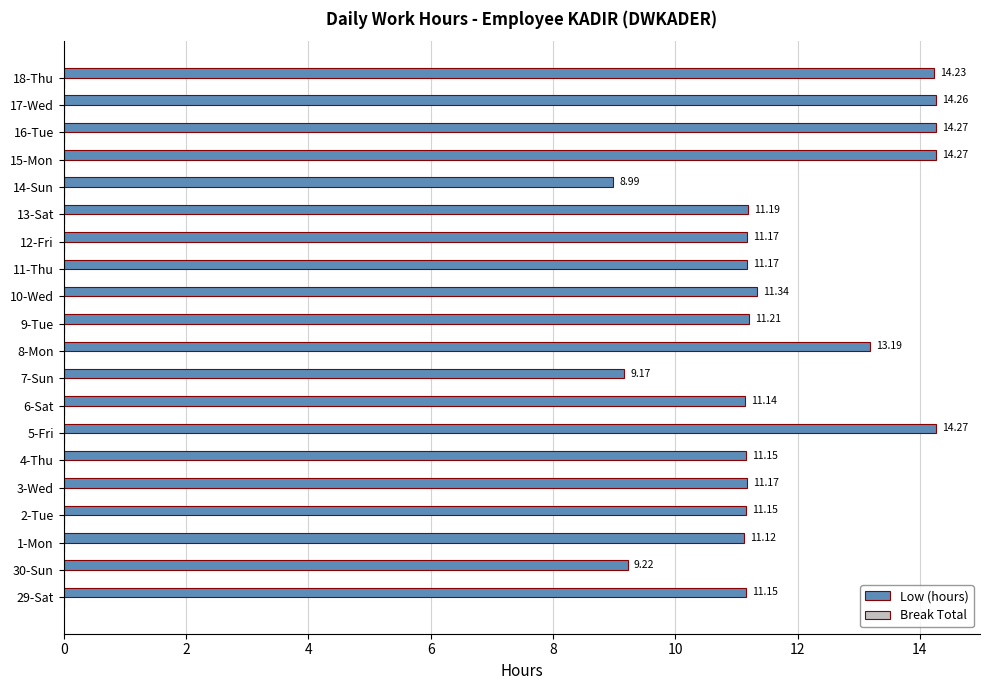

What is the difference between the maximum and minimum values?

5.3